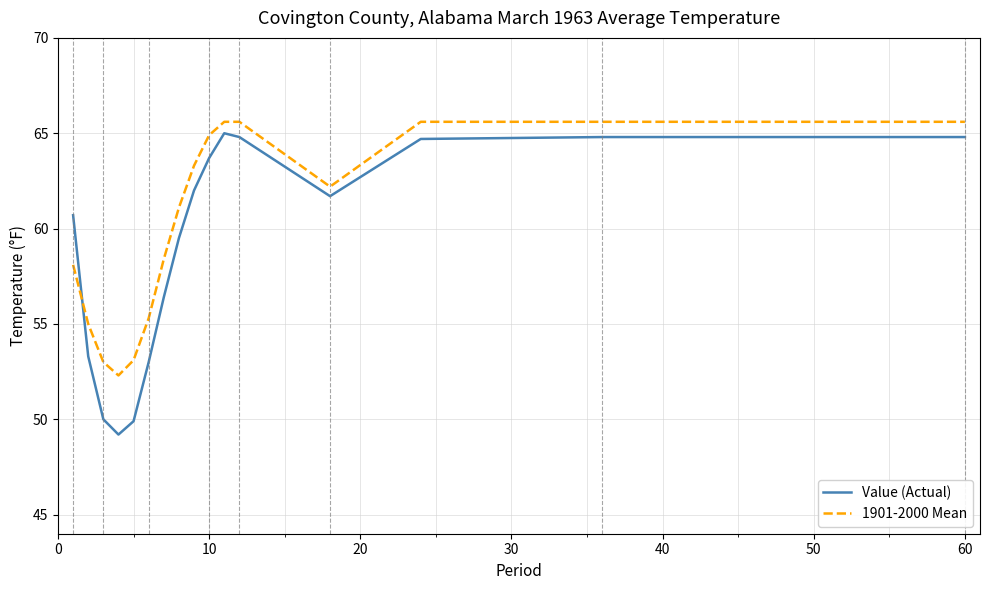

Which series has the largest range (max minus min)?

Value (Actual)